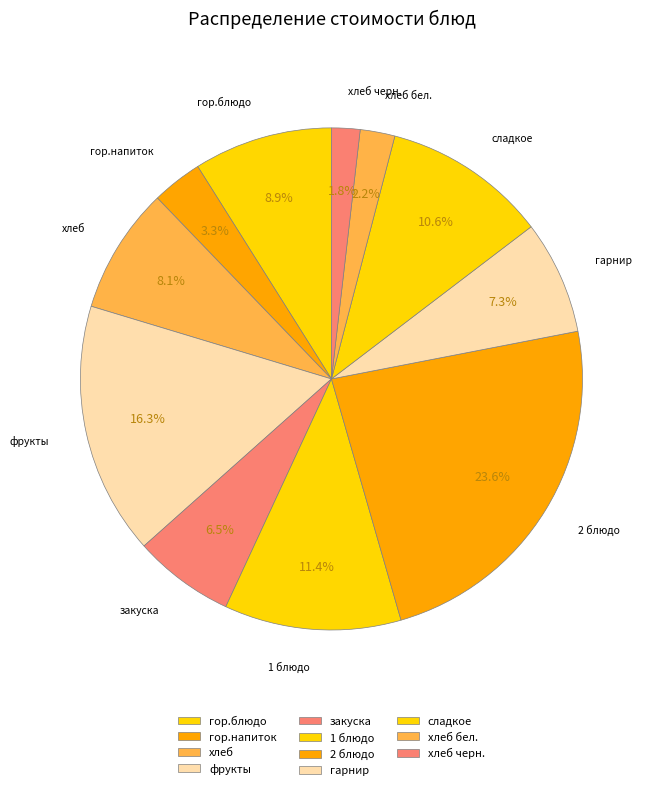

What portion of the pie excludes гарнир?

92.7%